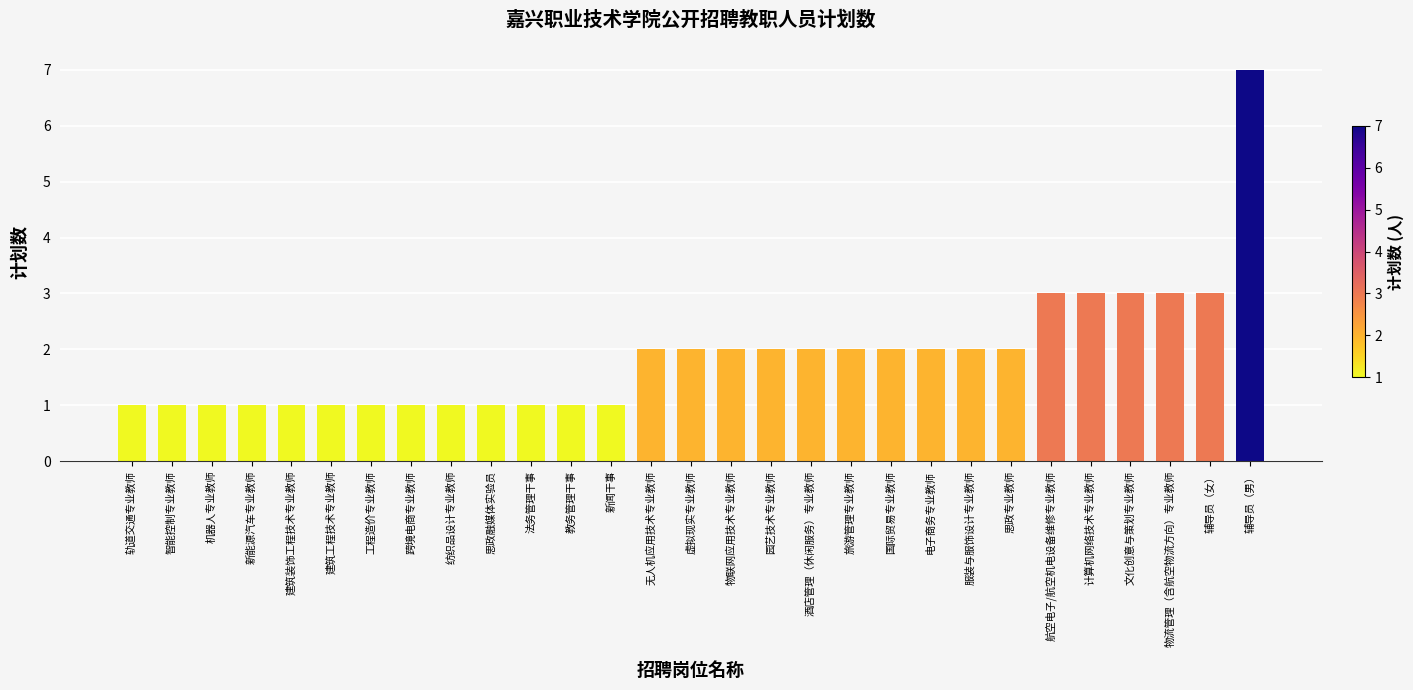

The chart shows a value of 3 at 计算机网络技术专业教师. True or false?

True